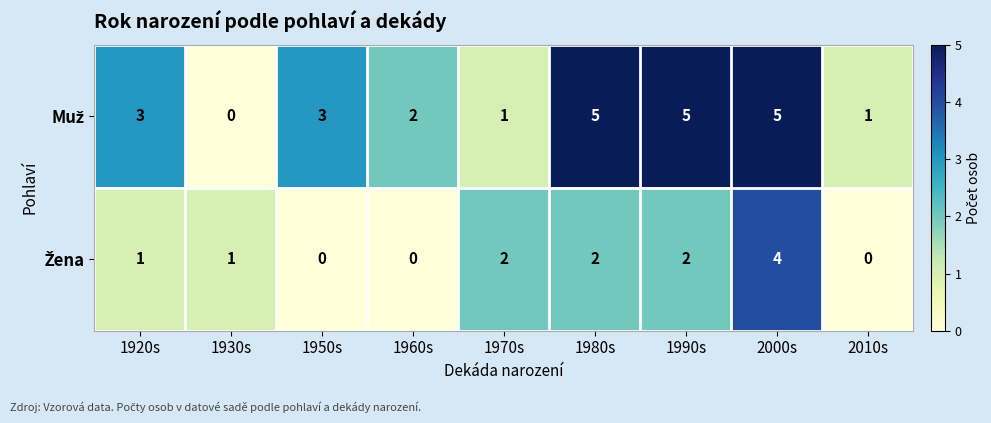

What is the greatest value displayed?

5